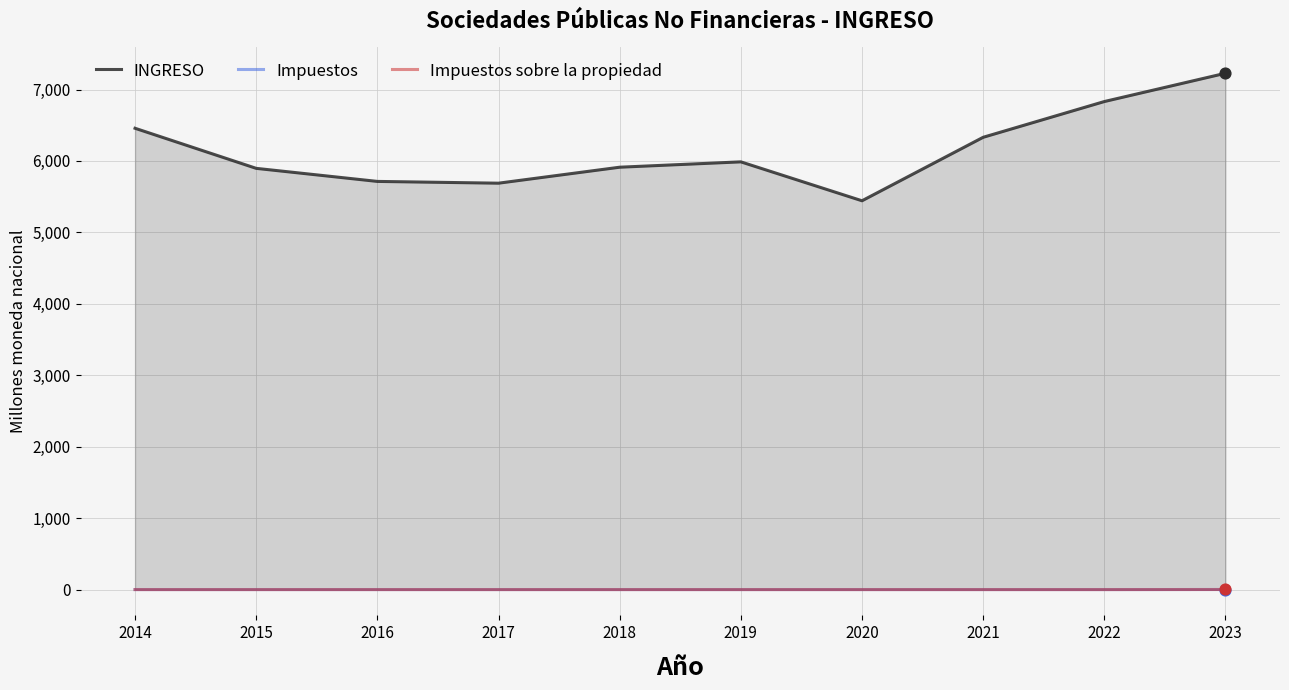

Which series has the widest spread of Y values?

INGRESO